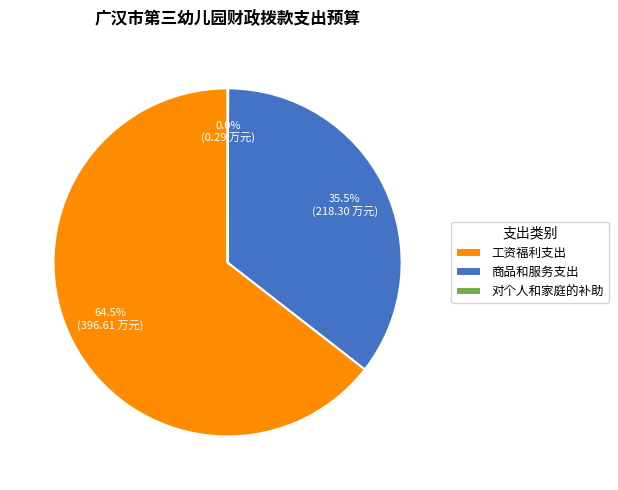

What is the total percentage of 工资福利支出 and 商品和服务支出?

100.0%